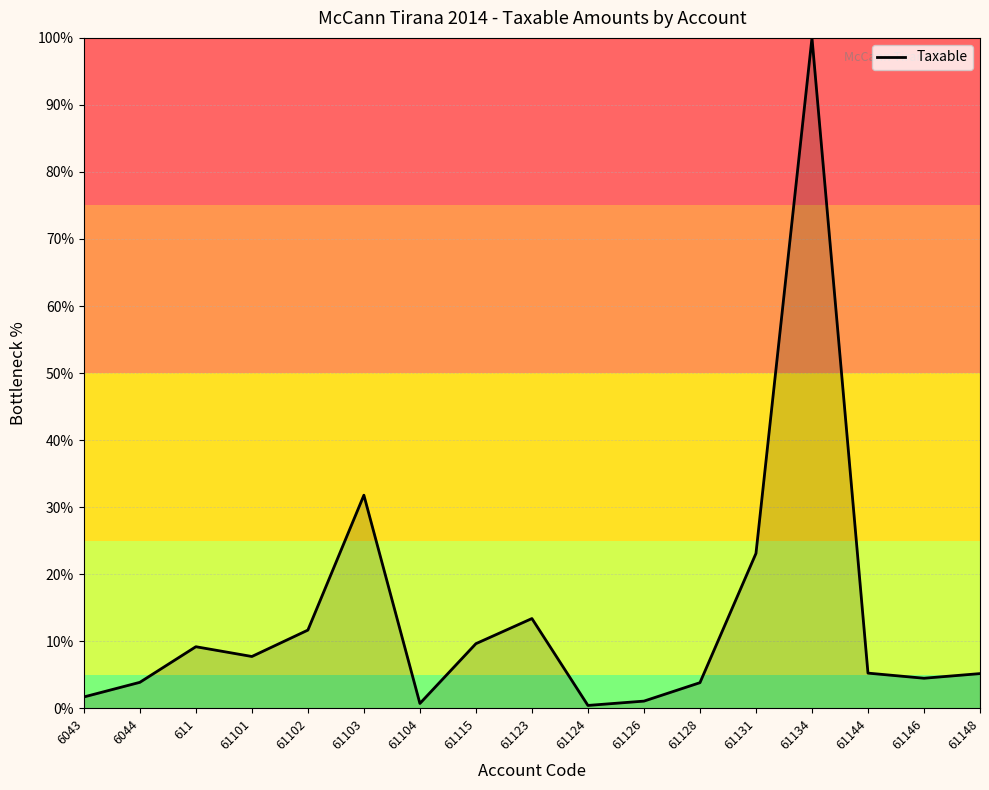

What is the maximum value shown in the chart?

100.0